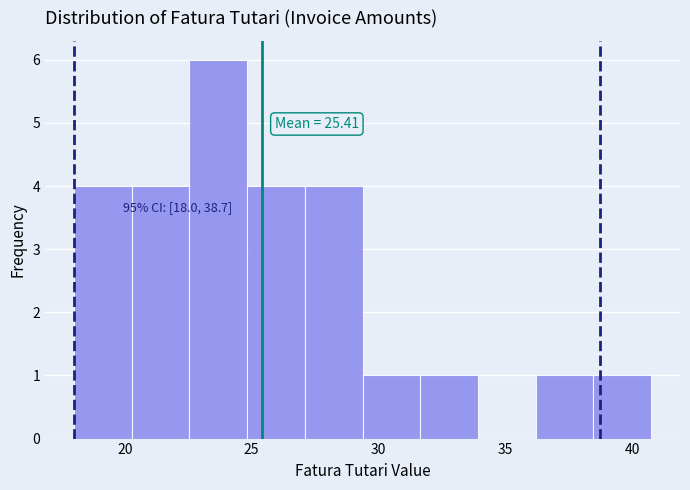

Which range on the x-axis has the tallest bar?

22.5 to 25.0